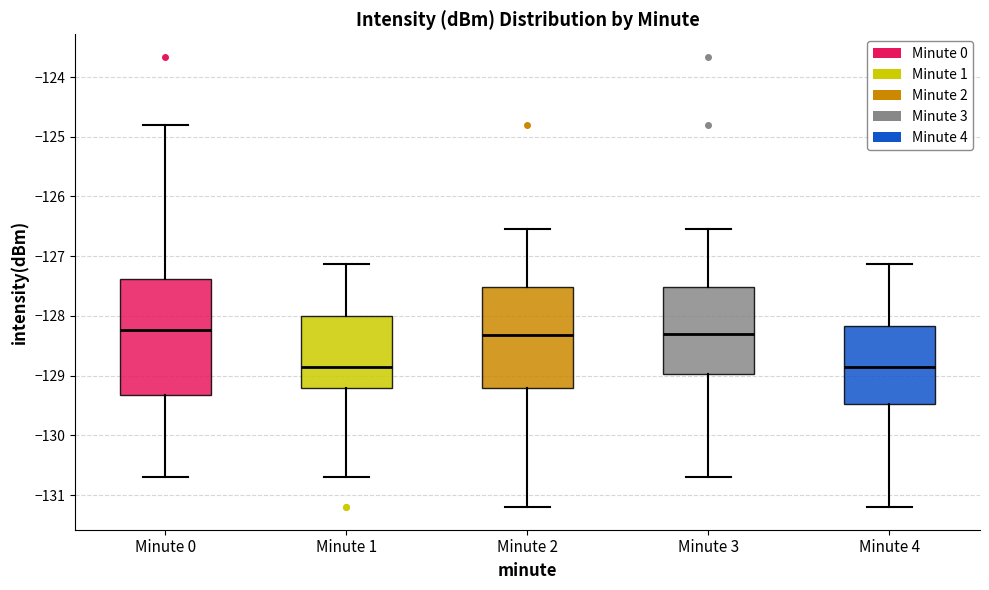

Reading left to right, read every box against the y-axis: the position of its median line, the range the box covers, and the ends of its whiskers. The values are not printed on the chart, so give them approximately, as read against the axis.

Minute 0: median -128.2, box -129.3 to -127.4, whiskers -130.7 to -124.8
Minute 1: median -128.8, box -129.2 to -128.0, whiskers -130.7 to -127.1
Minute 2: median -128.3, box -129.2 to -127.5, whiskers -131.2 to -126.5
Minute 3: median -128.3, box -129.0 to -127.5, whiskers -130.7 to -126.5
Minute 4: median -128.8, box -129.5 to -128.2, whiskers -131.2 to -127.1